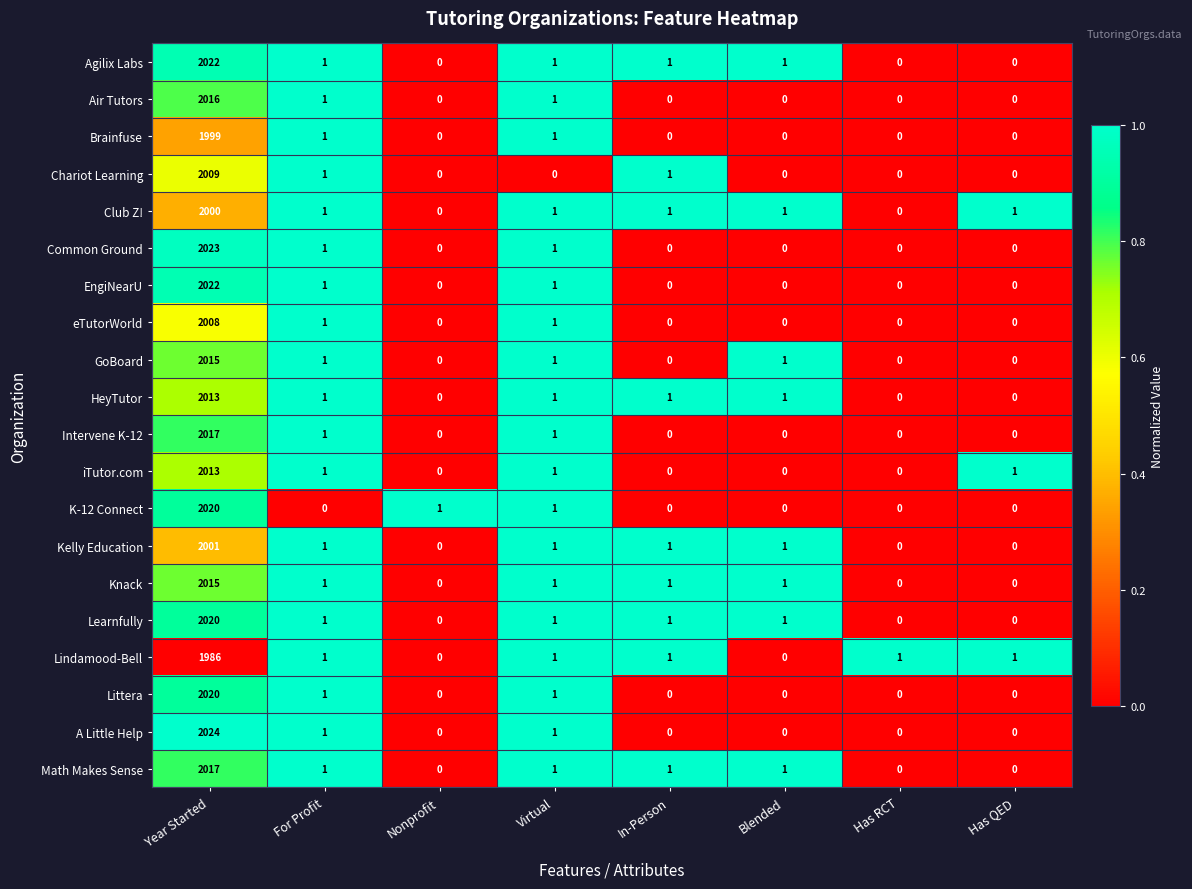

At which category does the chart reach its peak across all series?

Year Started